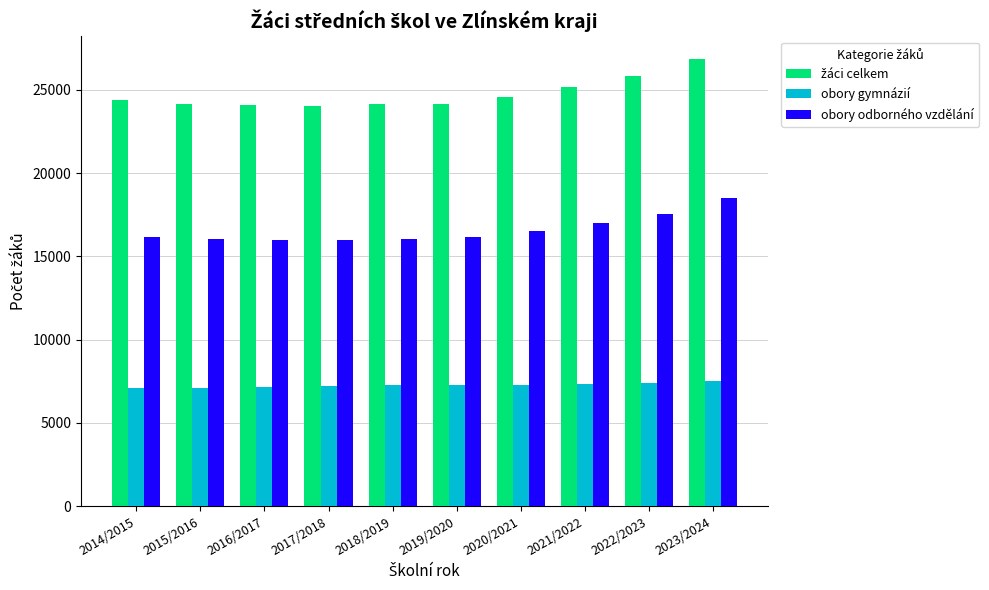

Which label corresponds to the largest value in the chart?

2023/2024